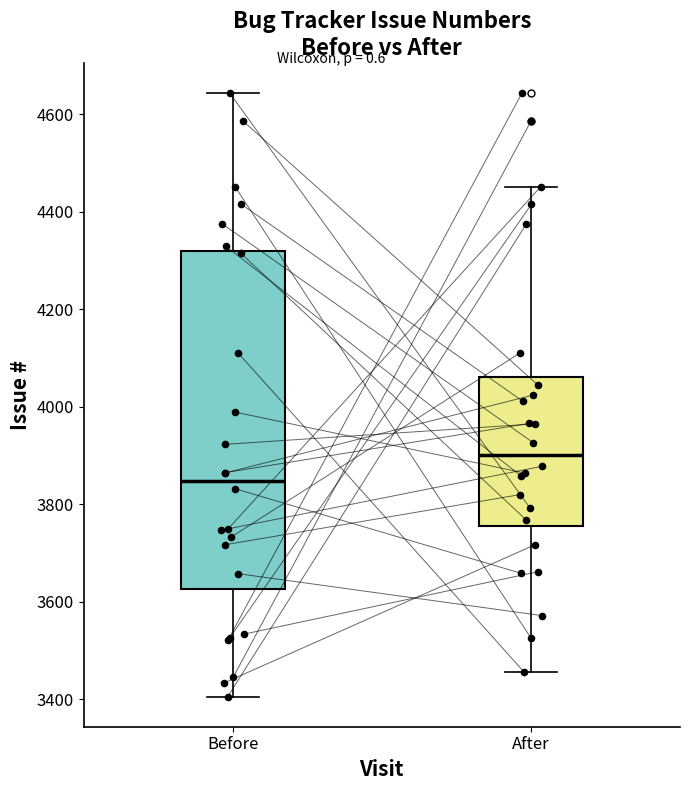

Reading left to right, transcribe this box plot: for each box, give where its median line is, the range the box spans, and where its two whiskers end, as read against the y-axis. The values are not printed on the chart, so give them approximately, as read against the axis.

Before: median 3840, box 3620 to 4320, whiskers 3400 to 4640
After: median 3900, box 3760 to 4060, whiskers 3460 to 4460